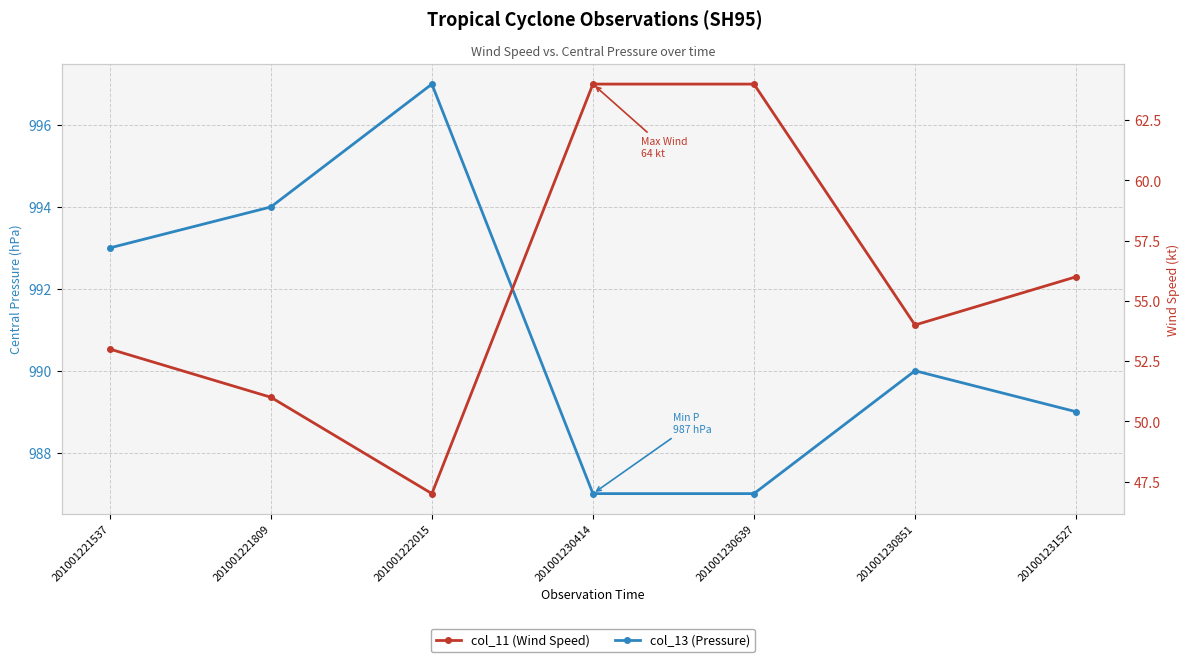

How many categories are shown in the chart?

7